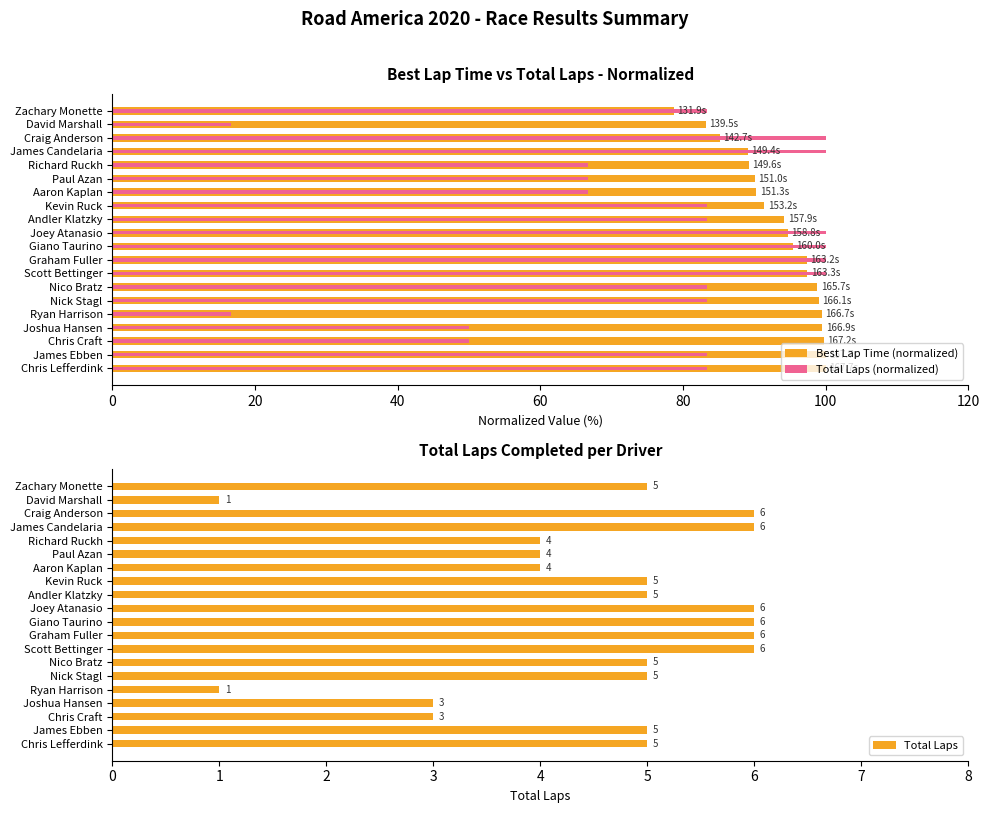

The Total Laps series shows 1 at Ryan Harrison. True or false?

True